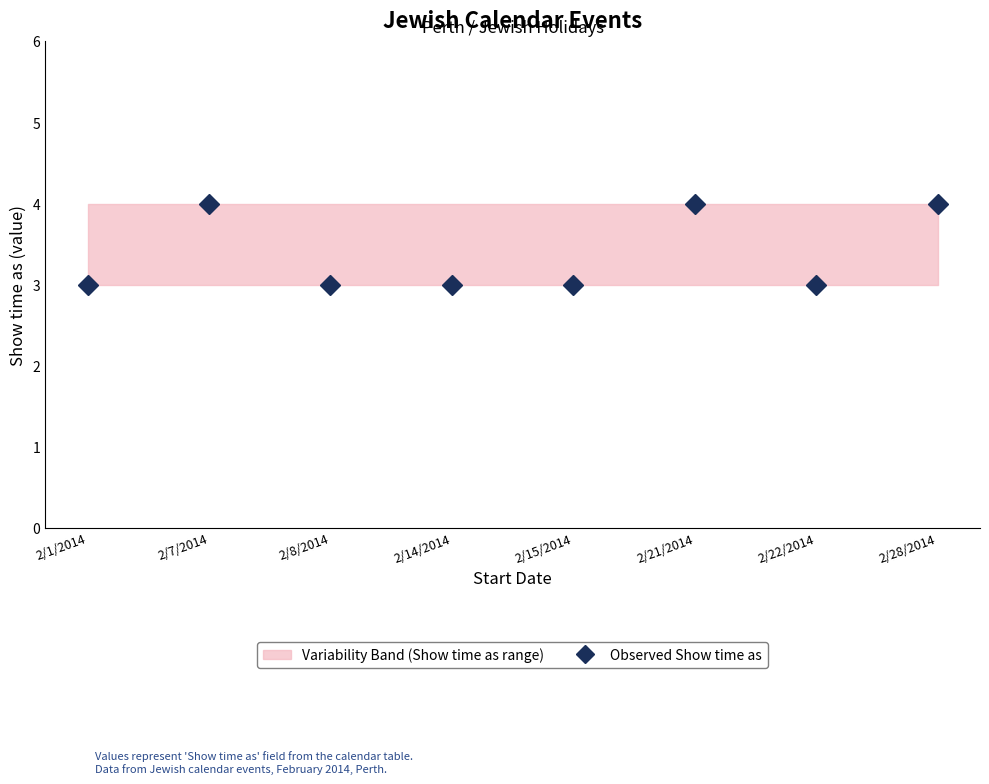

Count the number of values greater than 3.

3